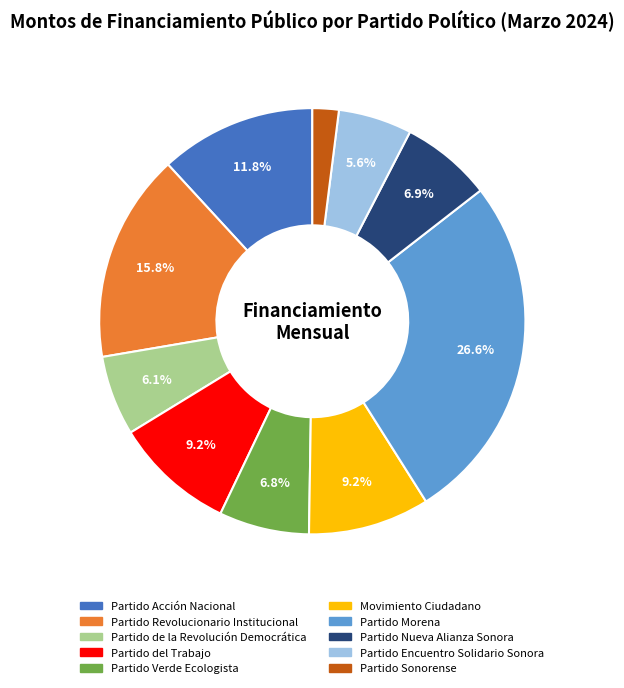

To the nearest percent, what is the average slice percentage?

10%